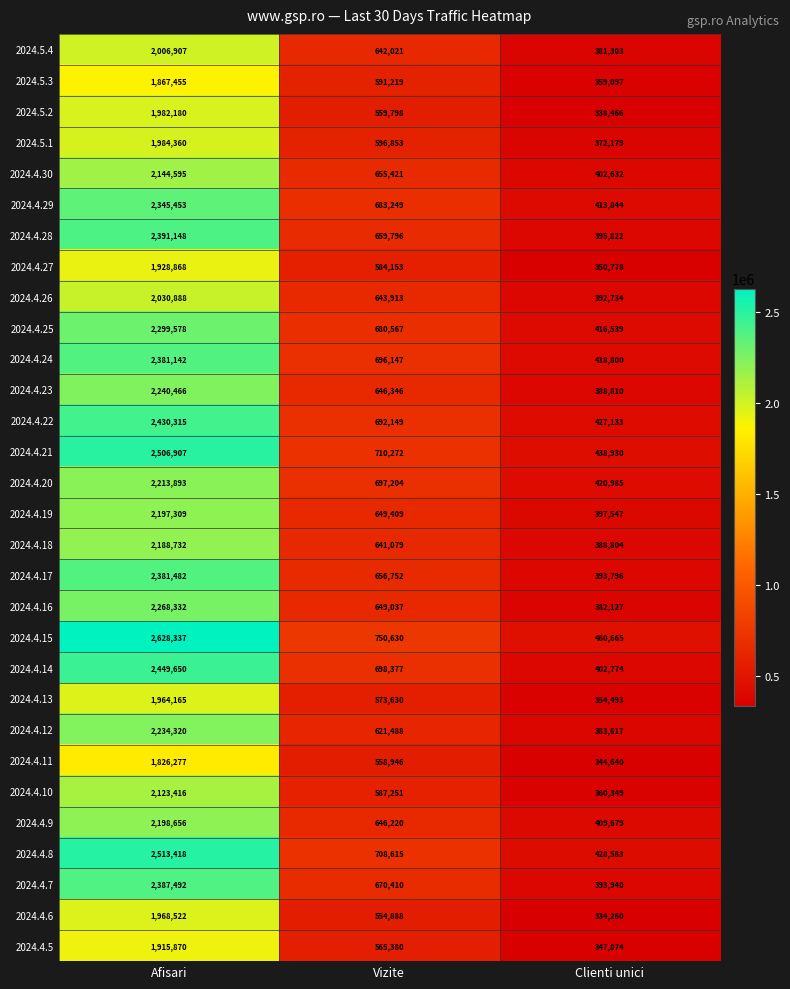

At which category is the sum across all series the highest?

Afisari